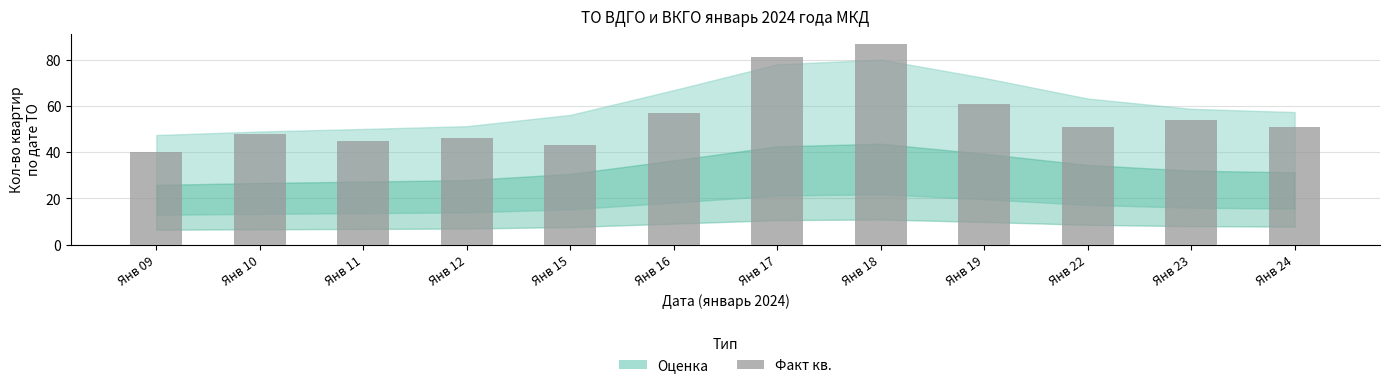

Reading left to right, transcribe all the data shown in this chart.

40	48	45	46	43	57	81	87	61	51	54	51